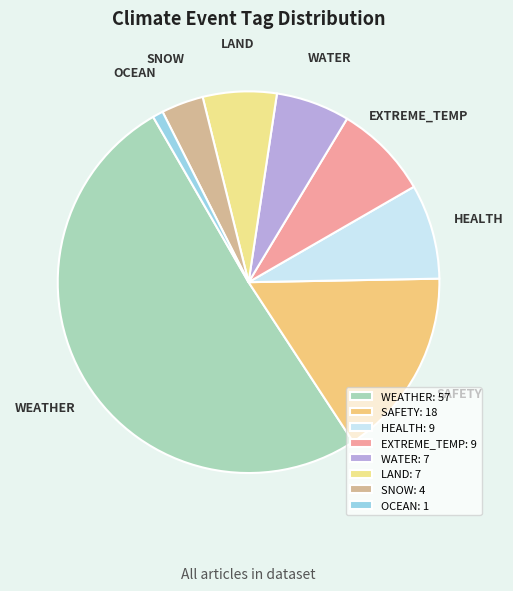

Is the sum of EXTREME_TEMP and OCEAN greater than half?

No